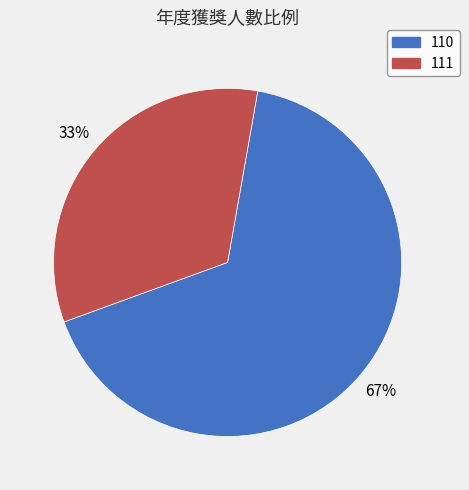

Rank the categories by value from lowest to highest.

111, 110